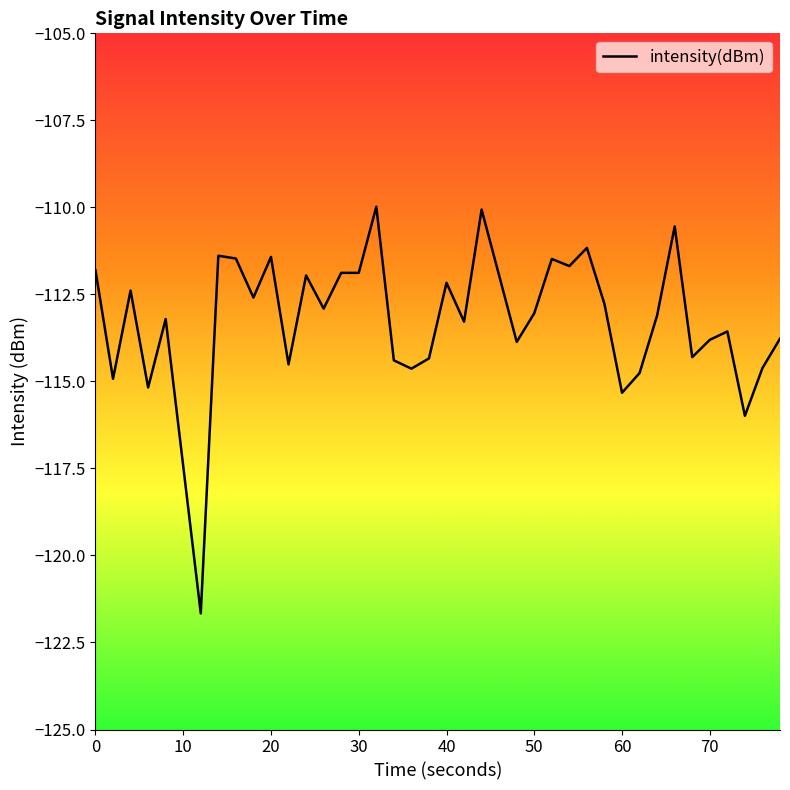

What is the maximum value shown in the chart?

-110.0